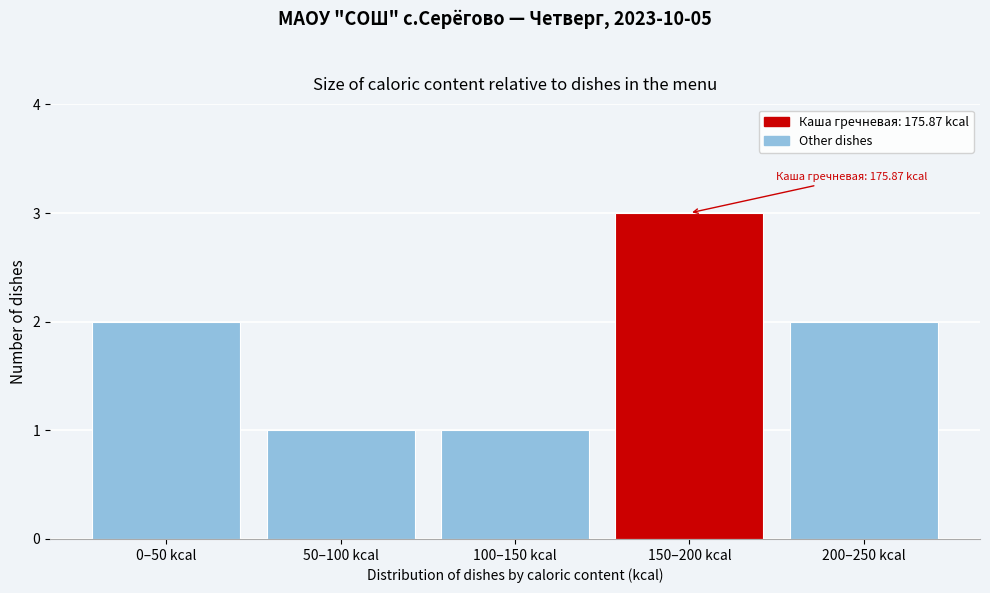

Reading left to right, transcribe all the data shown in this chart.

0–50 kcal=2	50–100 kcal=1	100–150 kcal=1	150–200 kcal=3	200–250 kcal=2